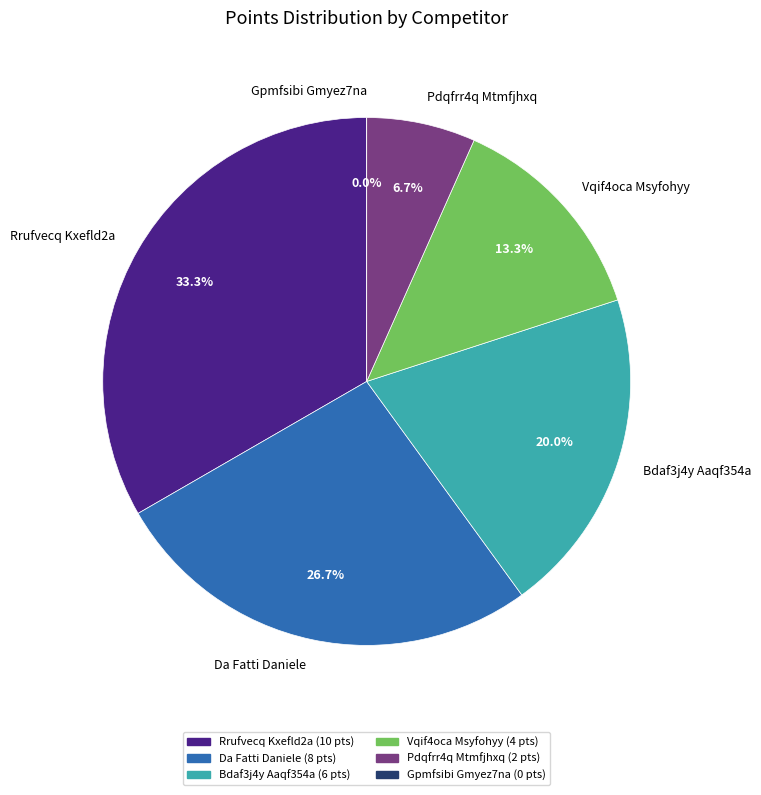

Is there a majority slice in this chart?

No